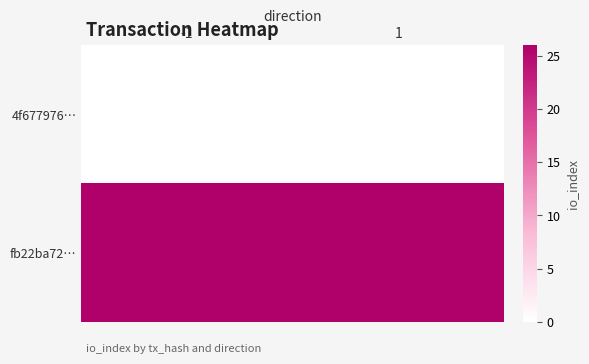

What is the spread (max minus min) of values at -1?

26